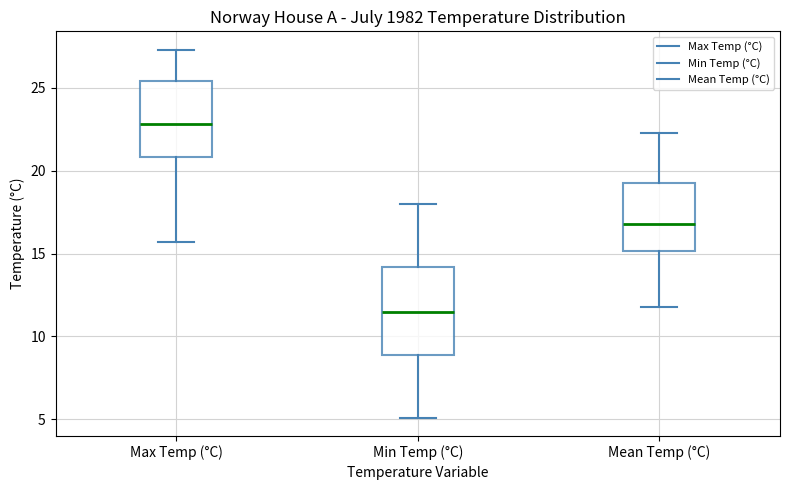

Reading left to right, read every box against the y-axis: the position of its median line, the range the box covers, and the ends of its whiskers. The values are not printed on the chart, so give them approximately, as read against the axis.

Max Temp (°C): median 23.0, box 21.0 to 25.5, whiskers 15.5 to 27.5
Min Temp (°C): median 11.5, box 9.0 to 14.0, whiskers 5.0 to 18.0
Mean Temp (°C): median 17.0, box 15.0 to 19.5, whiskers 12.0 to 22.5